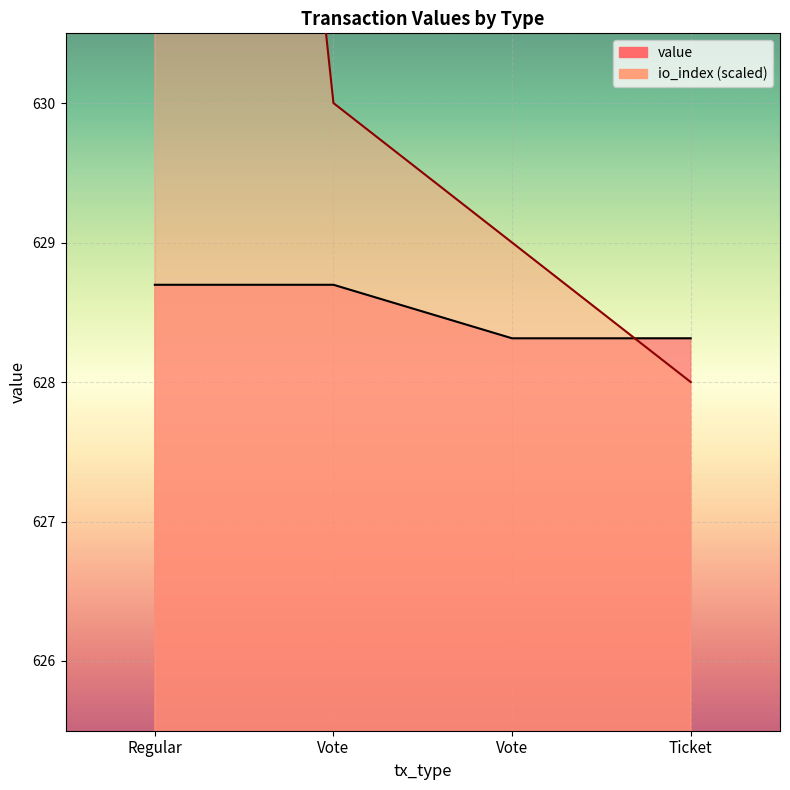

How many intersections are there between value and io_index?

1